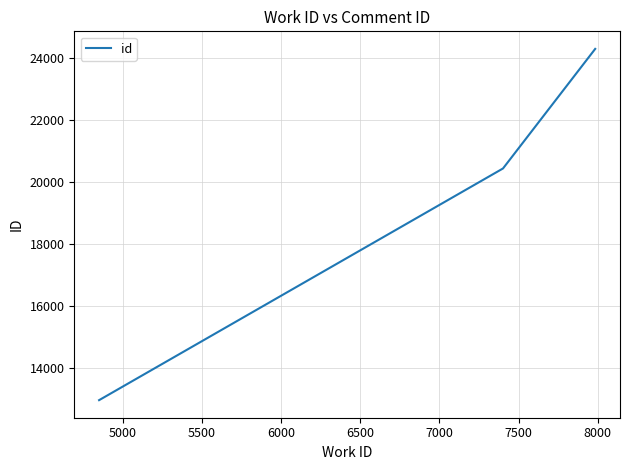

What is the average value?

19228